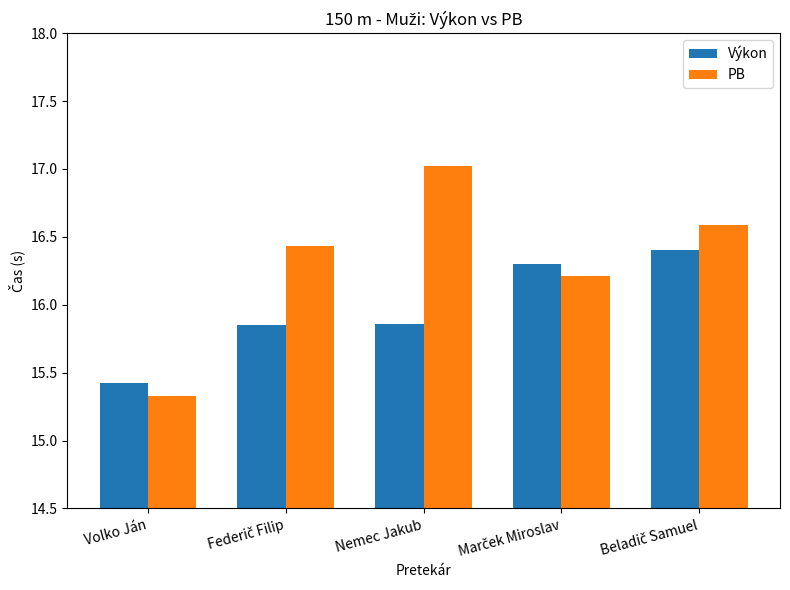

Which series has the widest spread of values?

PB